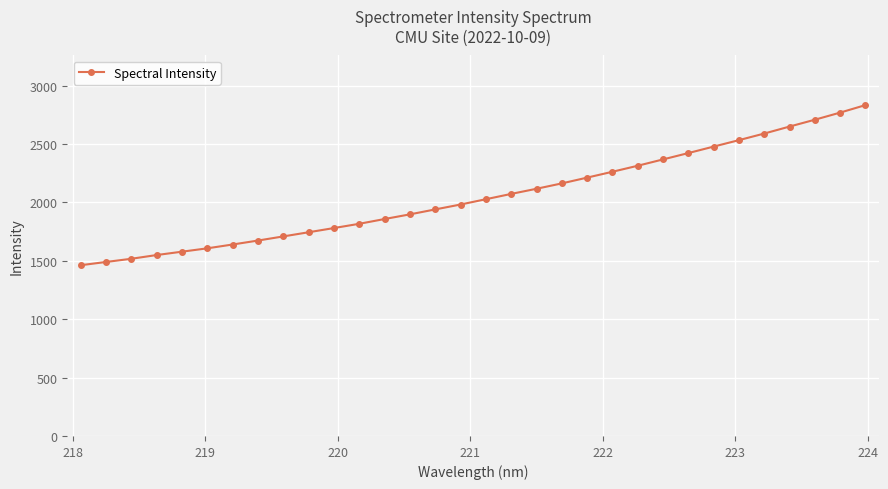

What is the average value?

2055.4